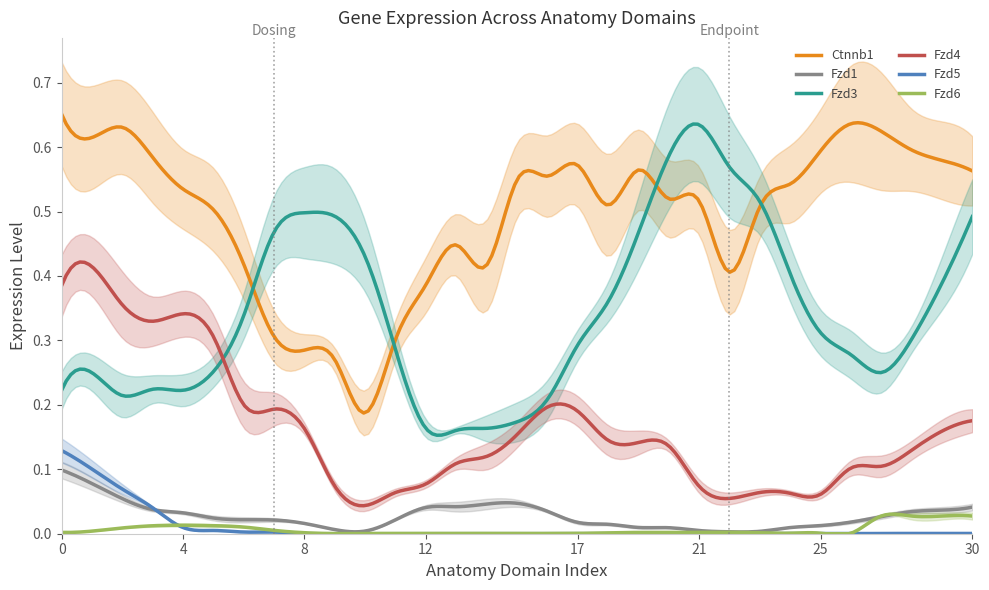

True or false: Fzd3 and Fzd5 cross at least once.

False